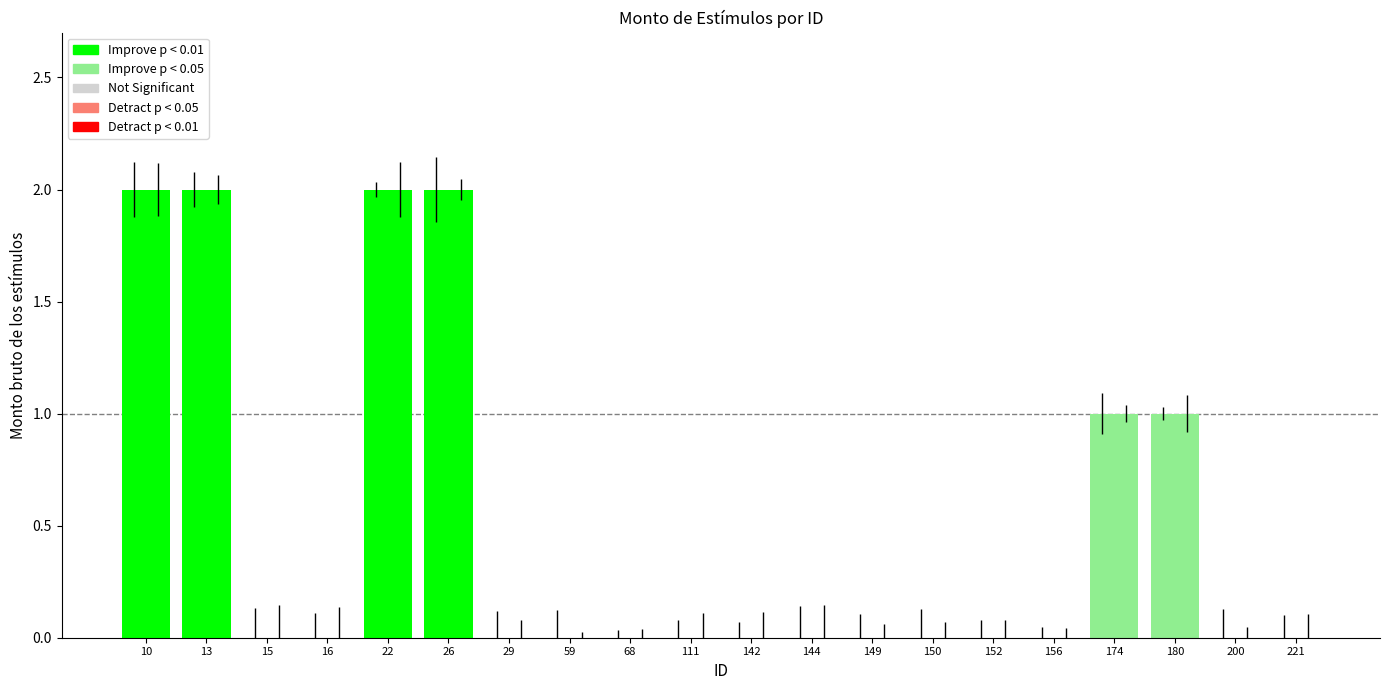

Reading left to right, what are all the values shown in this chart?

Monto bruto: 10=2	13=2	15=0	16=0	22=2	26=2	29=0	59=0	68=0	111=0	142=0	144=0	149=0	150=0	152=0	156=0	174=1	180=1	200=0	221=0
Monto neto: 10=2	13=2	15=0	16=0	22=2	26=2	29=0	59=0	68=0	111=0	142=0	144=0	149=0	150=0	152=0	156=0	174=1	180=1	200=0	221=0